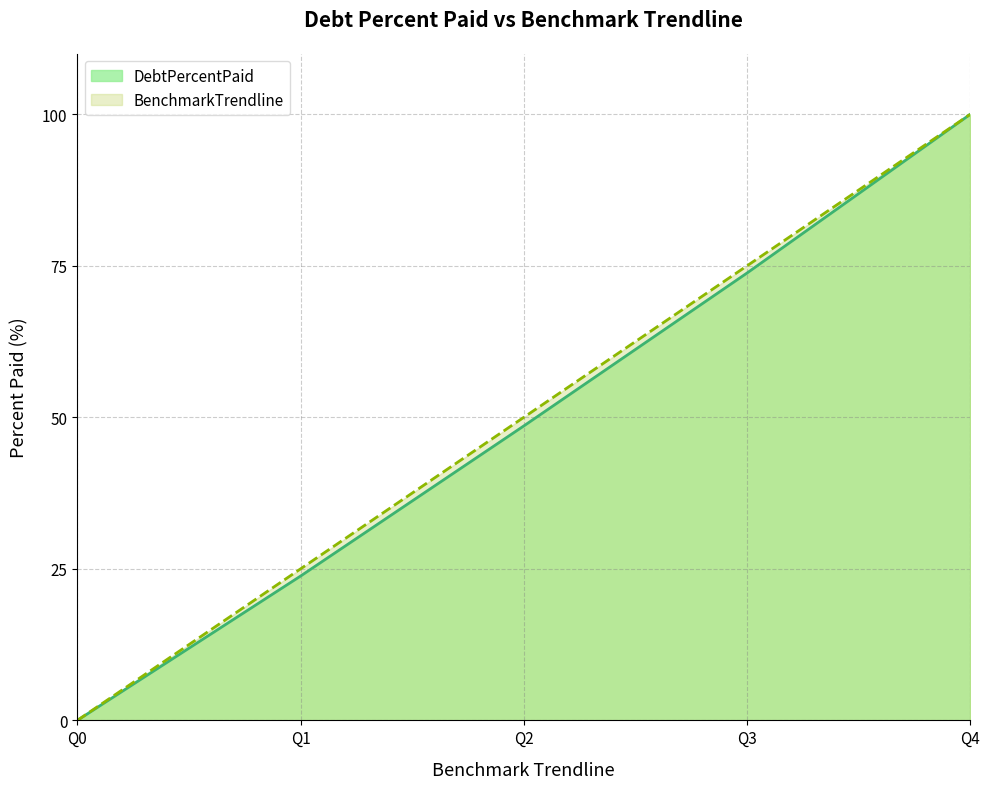

True or false: DebtPercentPaid has more than 1 points higher than both neighbors.

False